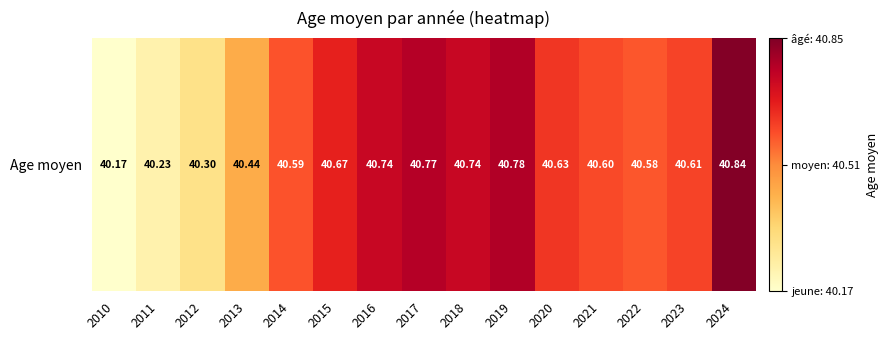

At which label is the value closest to 40?

2010